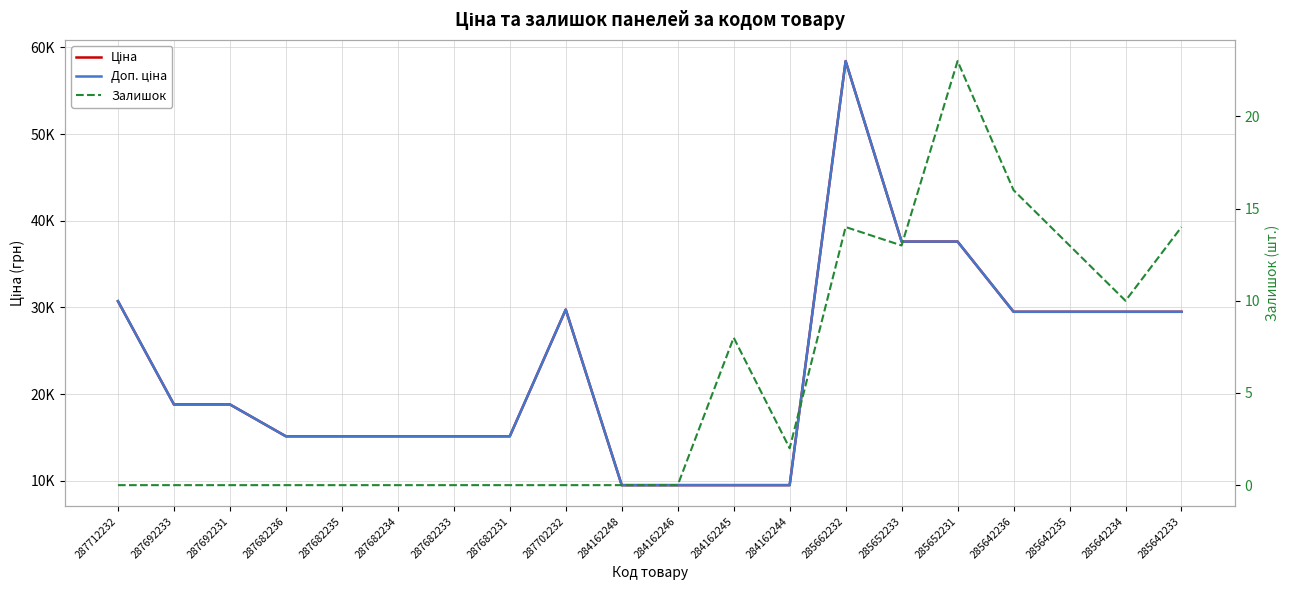

At which label is Залишок closest to 11?

285642234